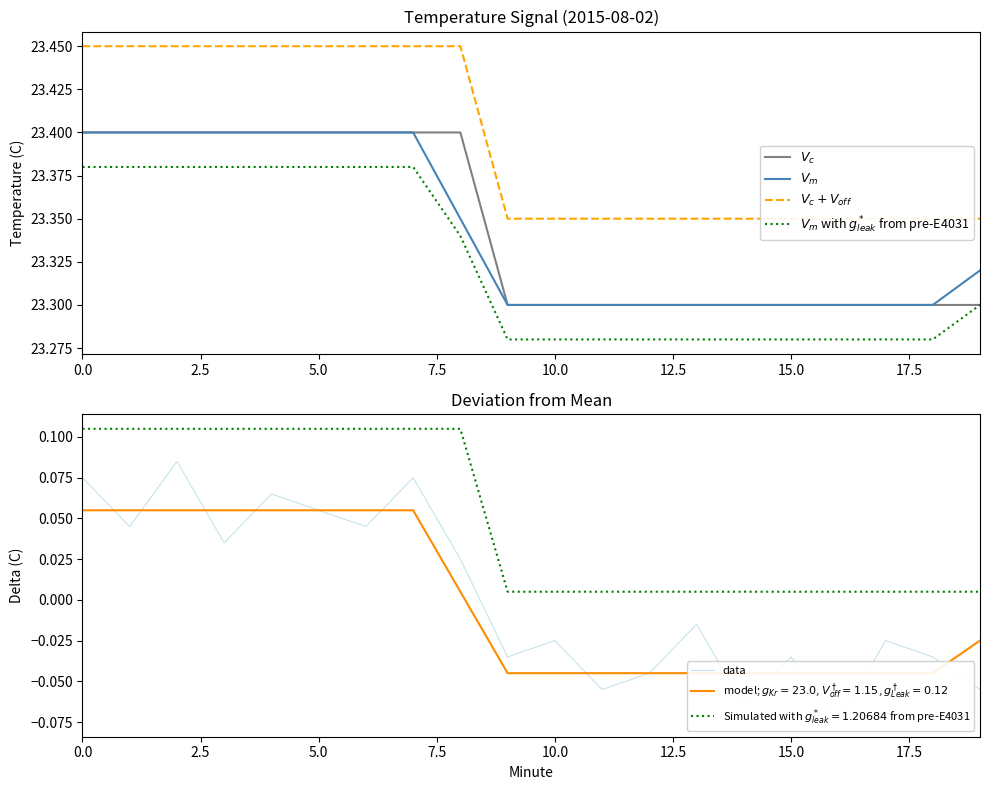

What is the minimum value shown in the chart?

-0.1